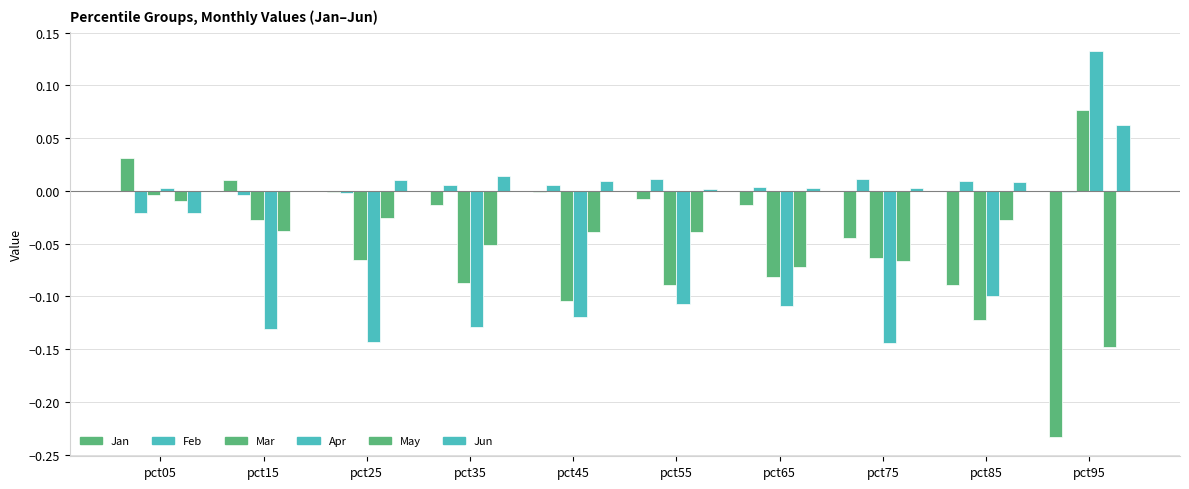

How many groups of bars are there?

10